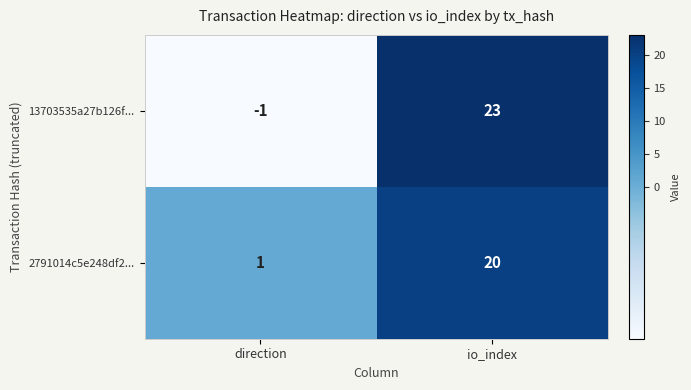

How many data points does each series have?

2